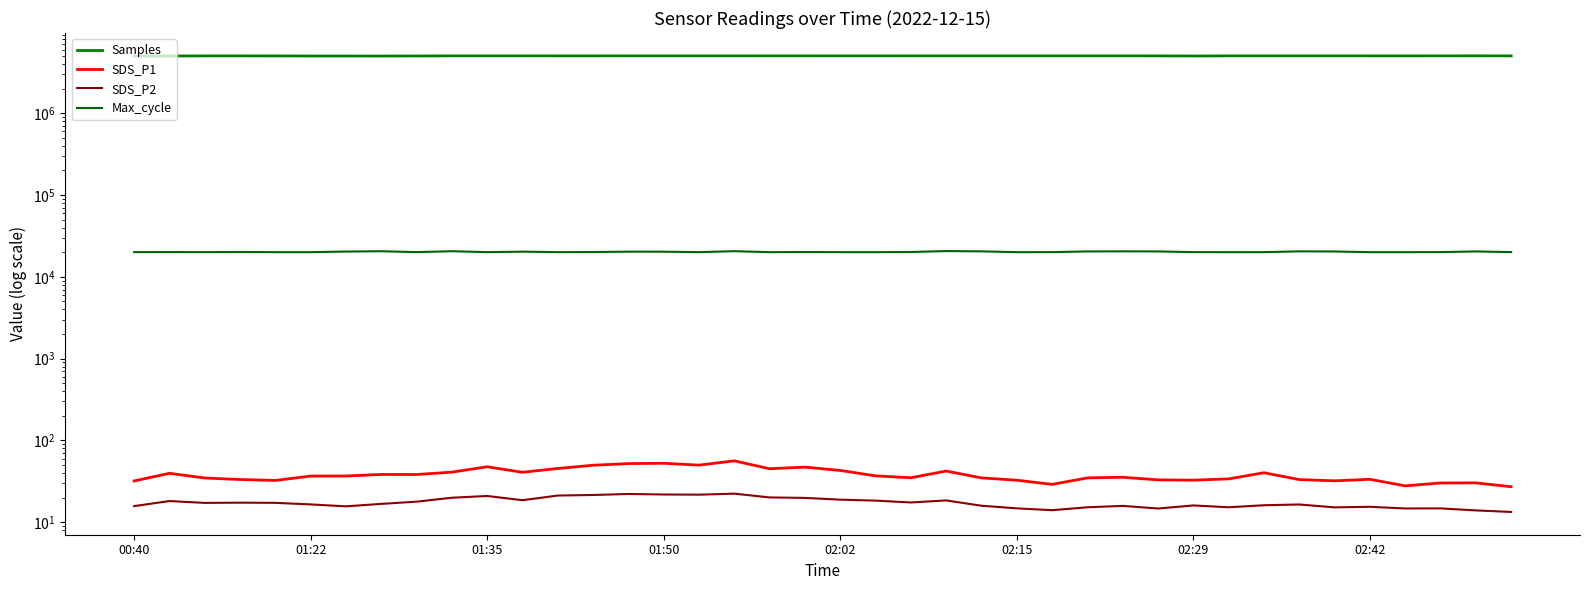

What is the greatest value displayed?

5030818.0